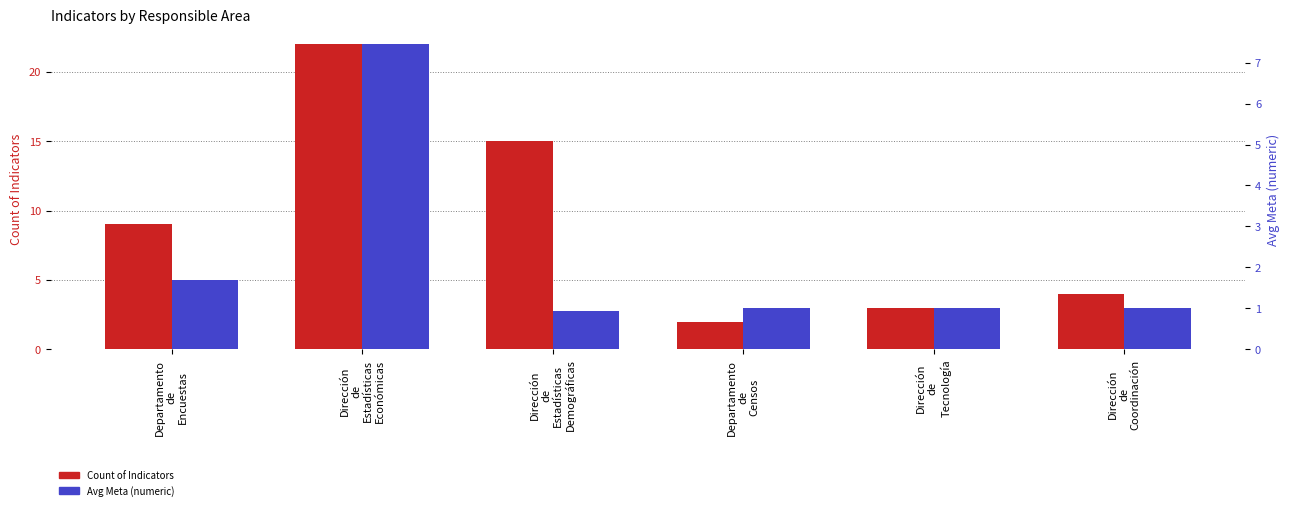

What position from the right is Dirección
de
Tecnología?

2